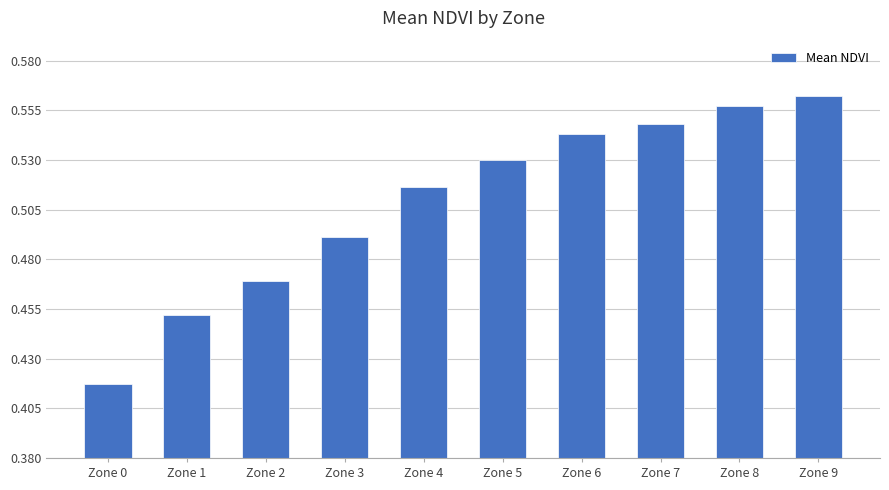

Which has a higher value, Zone 8 or Zone 4?

Zone 8